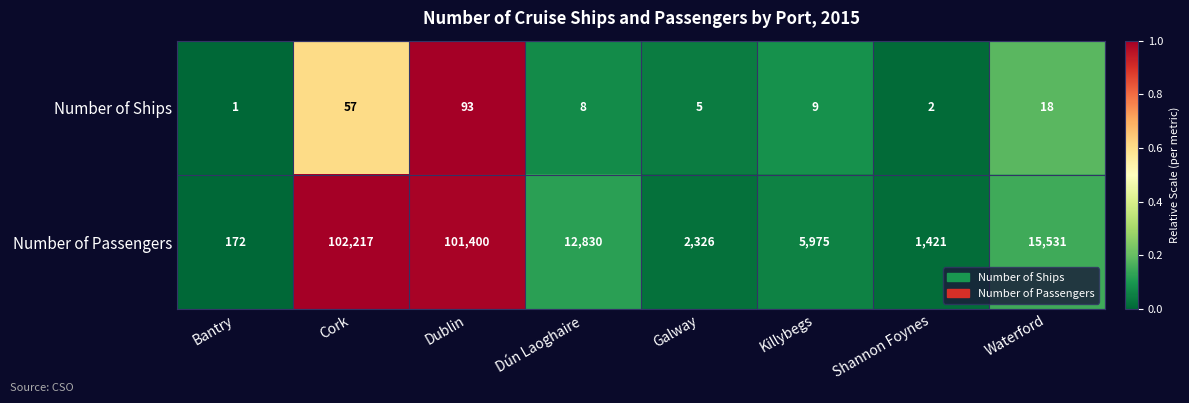

Rank the categories by Number of Passengers value from highest to lowest.

Cork, Dublin, Waterford, Dún Laoghaire, Killybegs, Galway, Shannon Foynes, Bantry